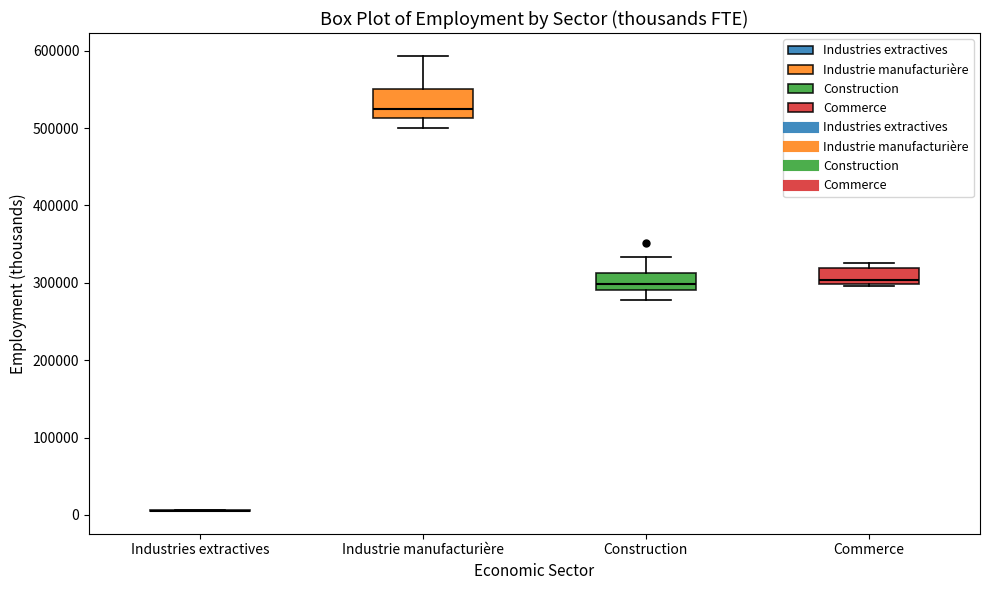

Where does the median line of the box for Industrie manufacturière sit on the y-axis? The values are not printed on the chart, so give them approximately, as read against the axis.

520000